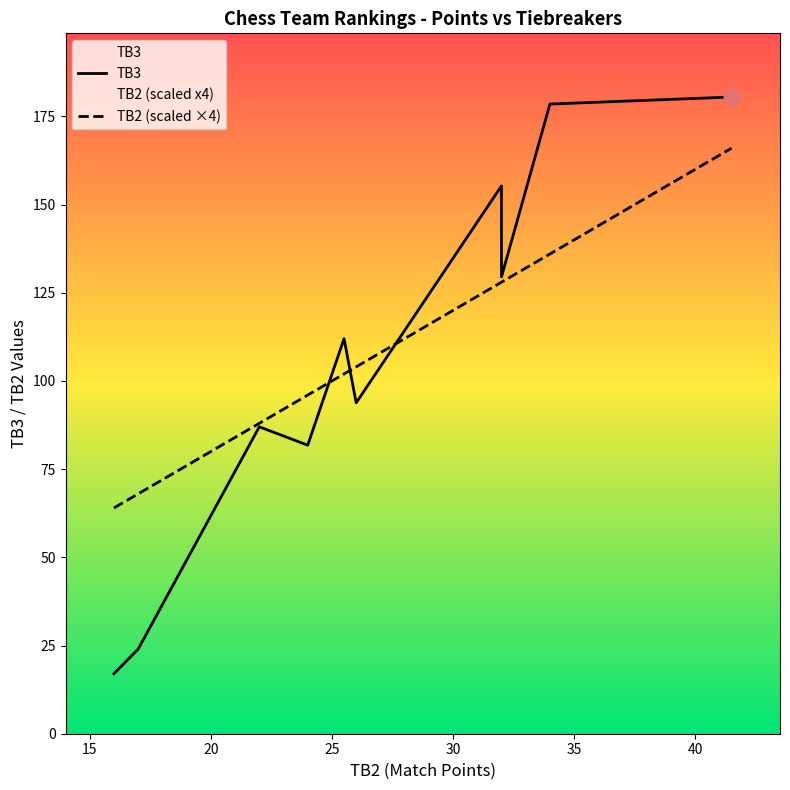

Reading left to right, transcribe all the data shown in this chart.

TB3: 17.0	24.0	87.0	81.8	112.0	93.8	155.3	129.5	178.5	180.5
TB2 (scaled ×4): 64.0	68.0	88.0	96.0	102.0	104.0	128.0	128.0	136.0	166.0